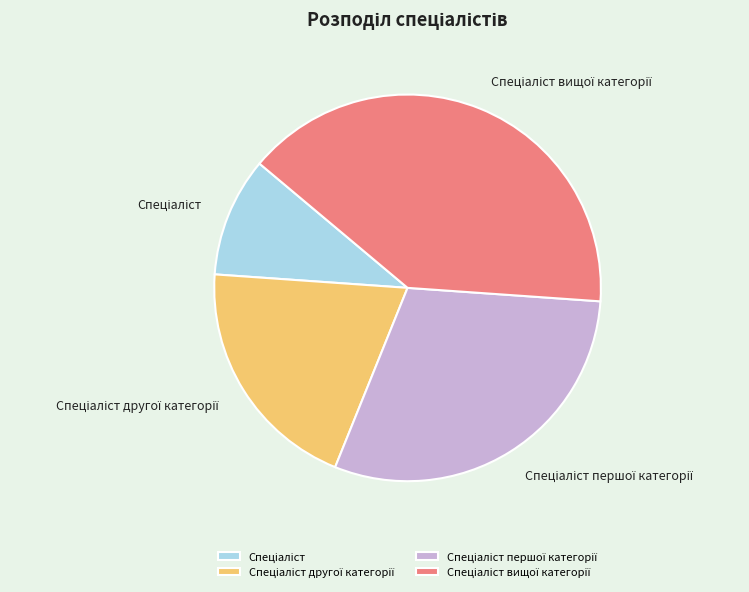

Is there any slice that represents more than half of the pie?

No